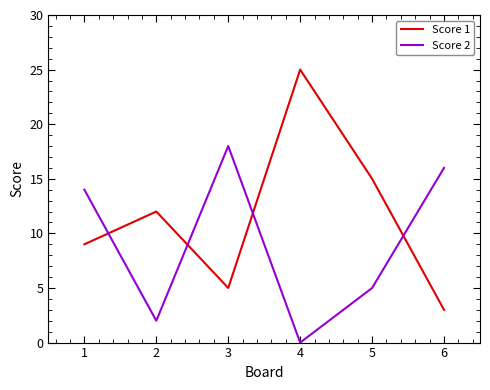

Which label corresponds to the smallest value in the chart?

4